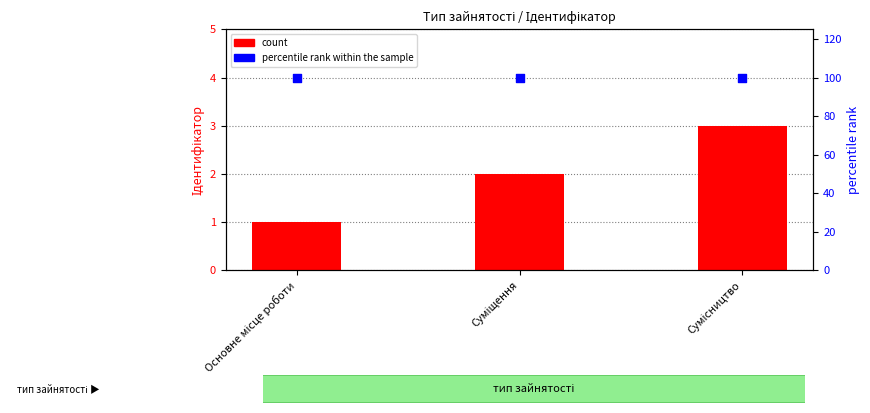

Which series reaches the minimum Y coordinate?

count